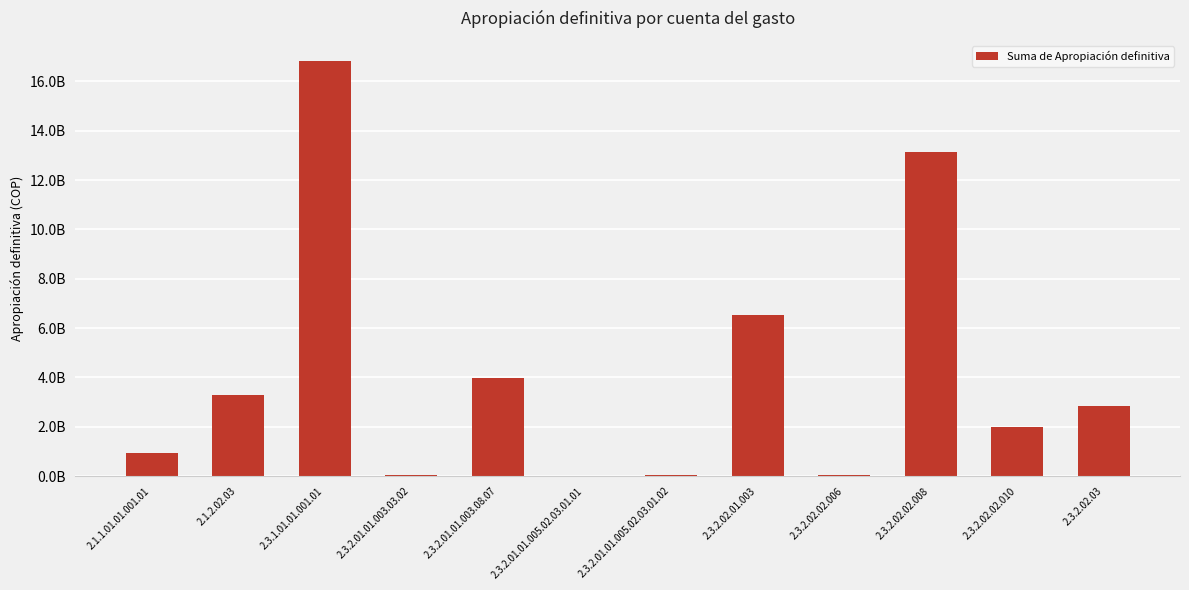

What is the maximum value shown in the chart?

16804864750.7